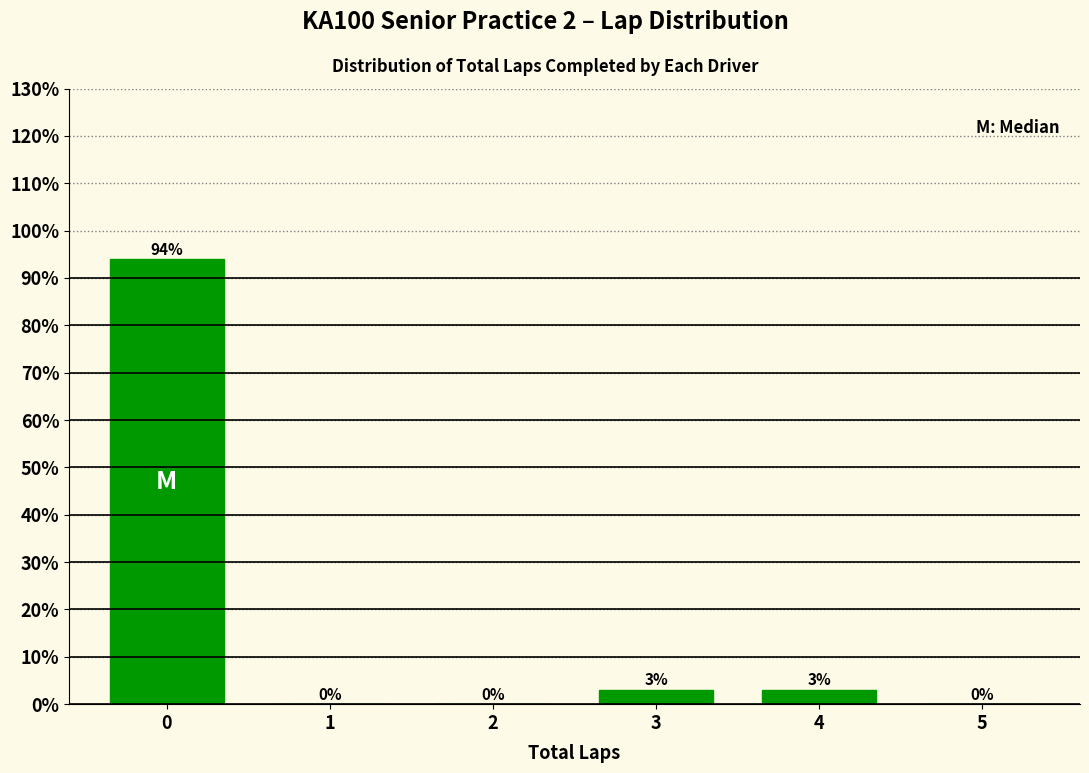

What value does the data have at 0?

93.9